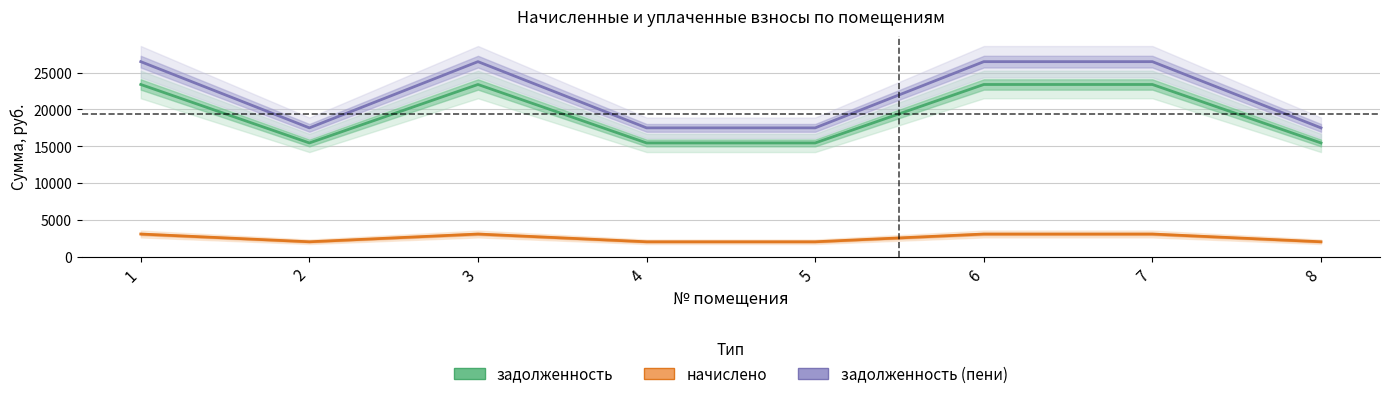

At 1, list the series in order from smallest to largest.

начислено, задолженность, задолженность (пени)